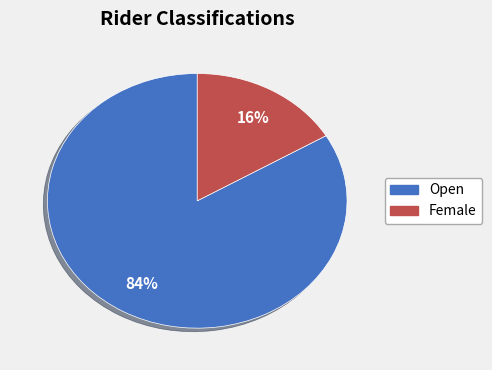

Does Open account for over 50% of the chart?

Yes